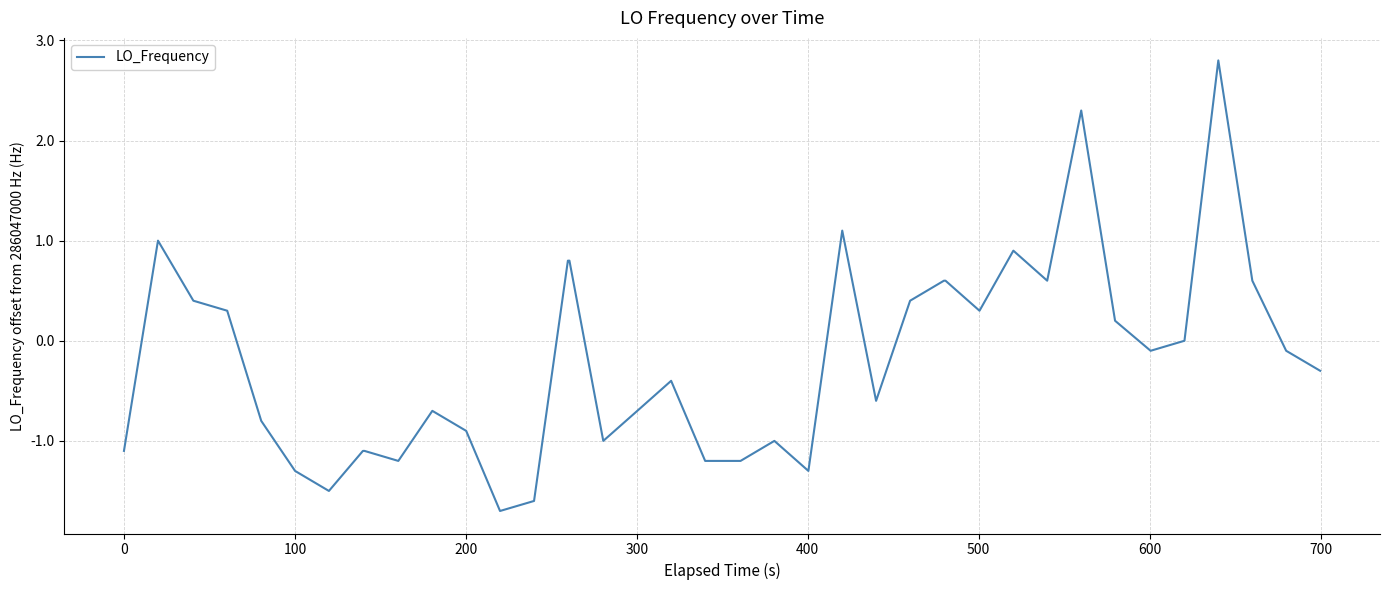

What is the smallest value displayed?

-1.7